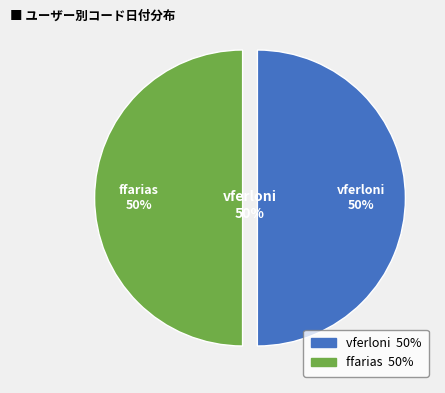

Is it true that ffarias is 58% of the pie?

False